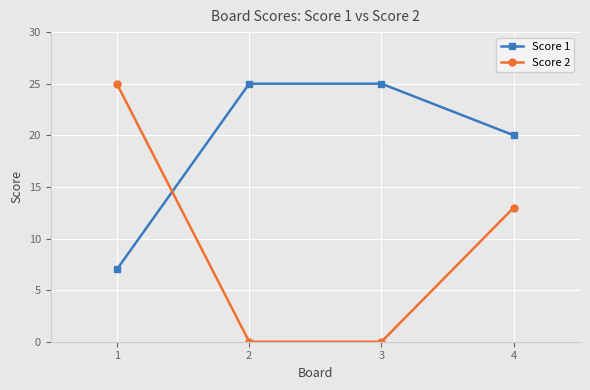

What is the highest value of the Score 1 series?

25